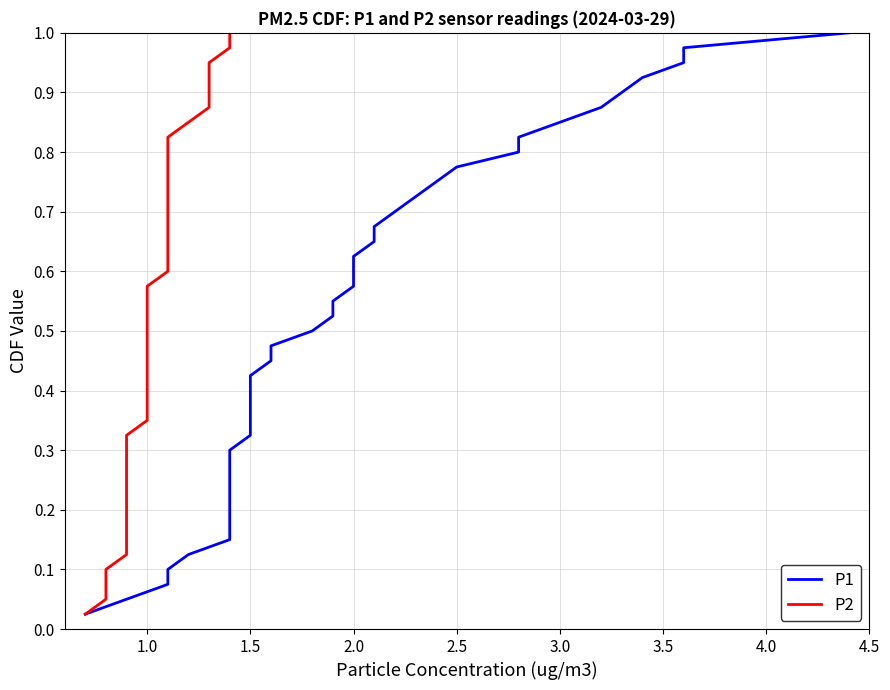

True or false: P2 has more than 1 points higher than both neighbors.

False